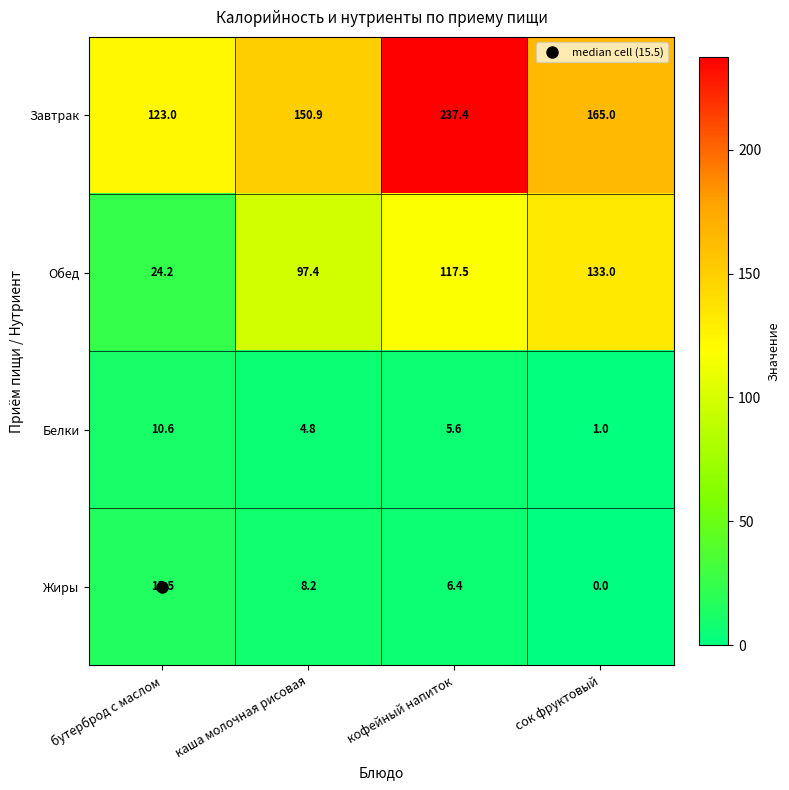

Which series has the largest total across all categories?

Завтрак